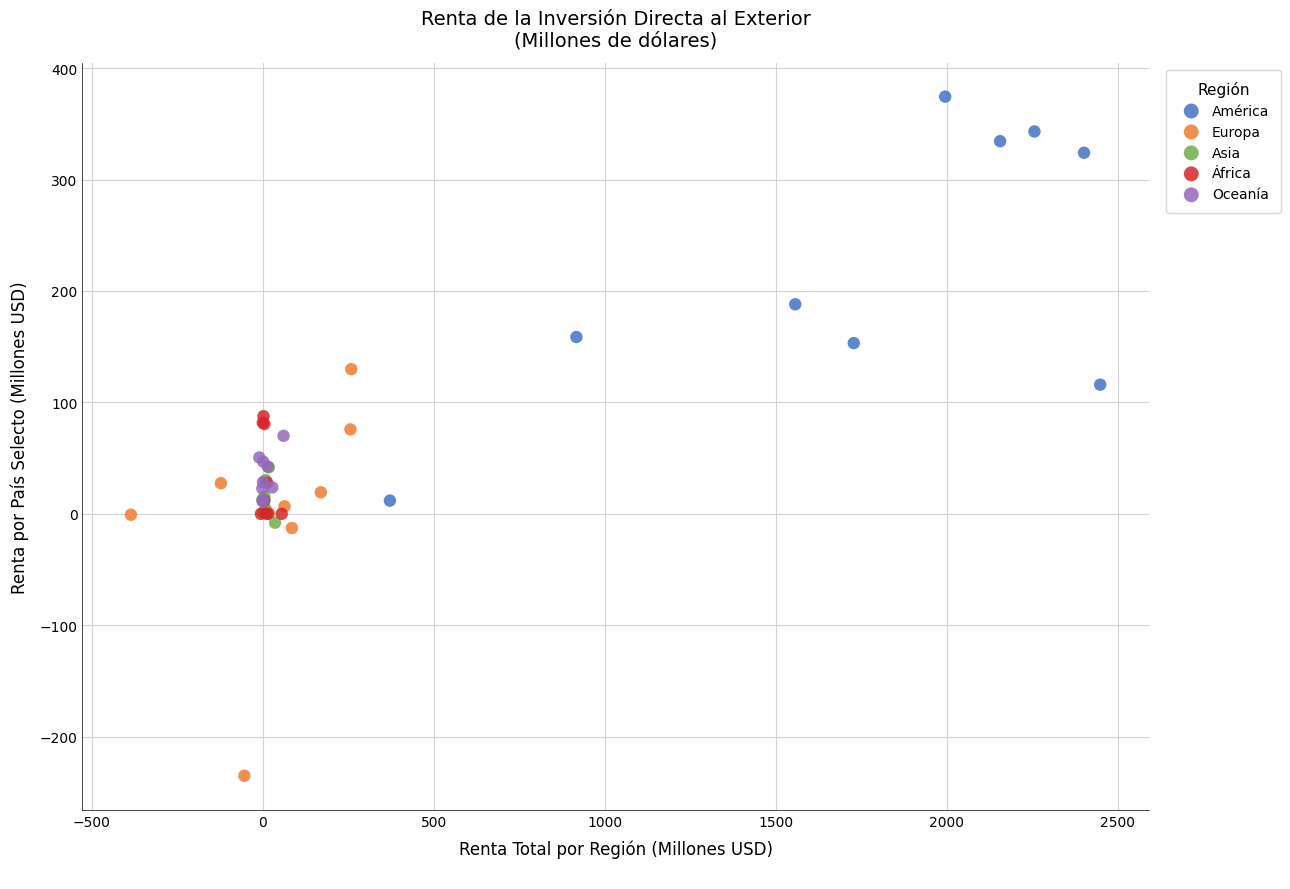

Which series contains the highest Y value?

América